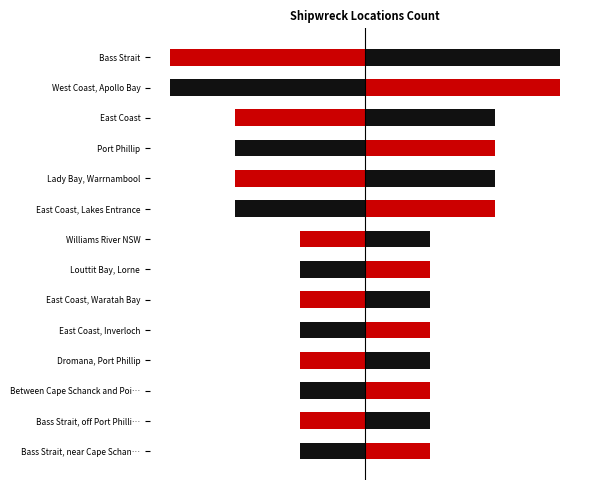

The chart shows a value of 2 at Bass Strait, near Cape Schanck. True or false?

False